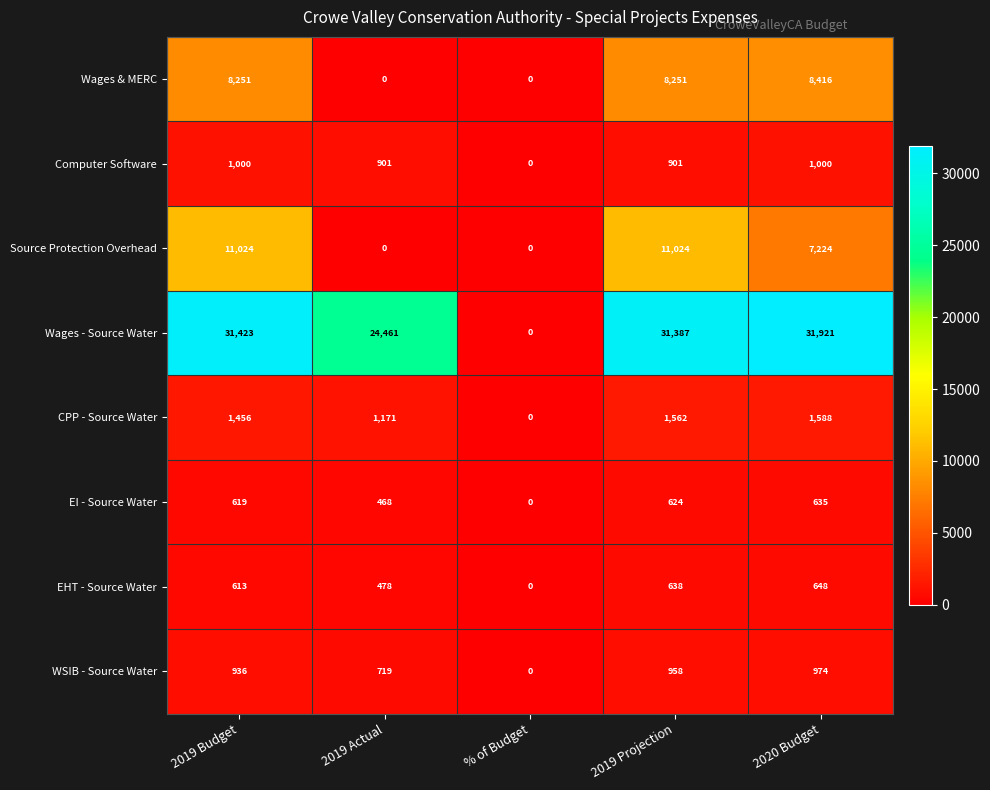

At how many categories does at least one series exceed 17219?

4